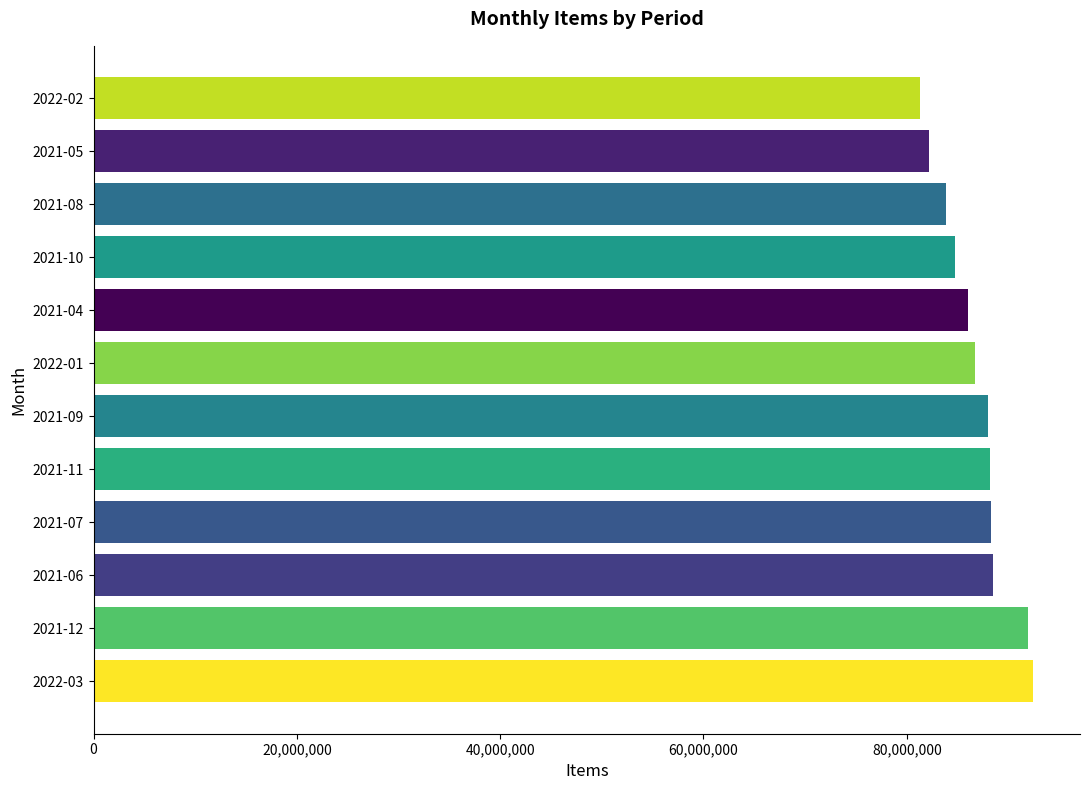

Approximately how many times larger is the value at 2021-08 compared to 2021-09?

1.0